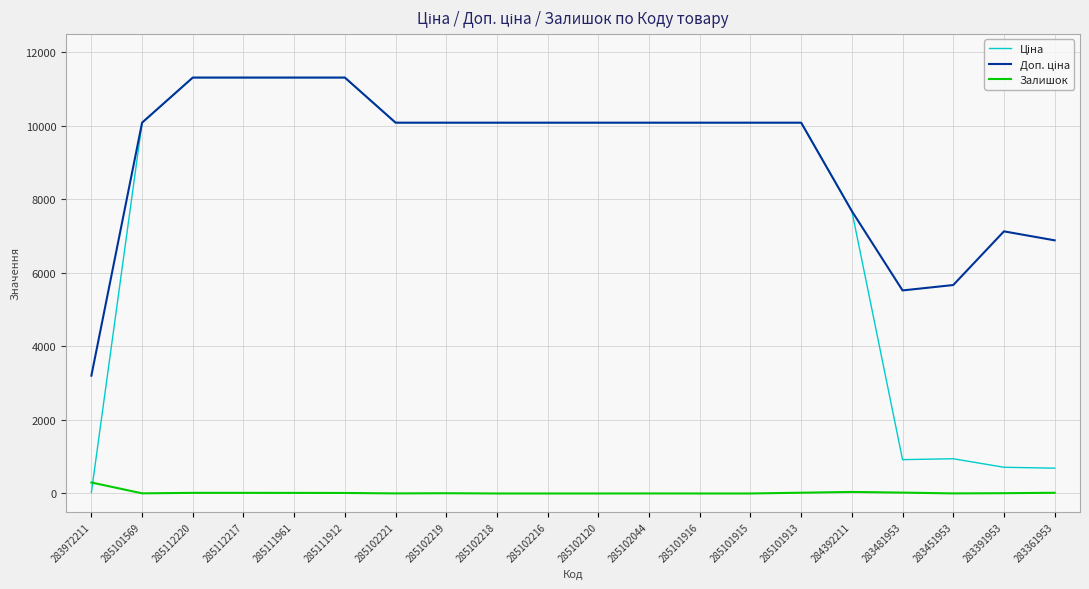

Is it true that Залишок equals 14.0 at 285111912?

True